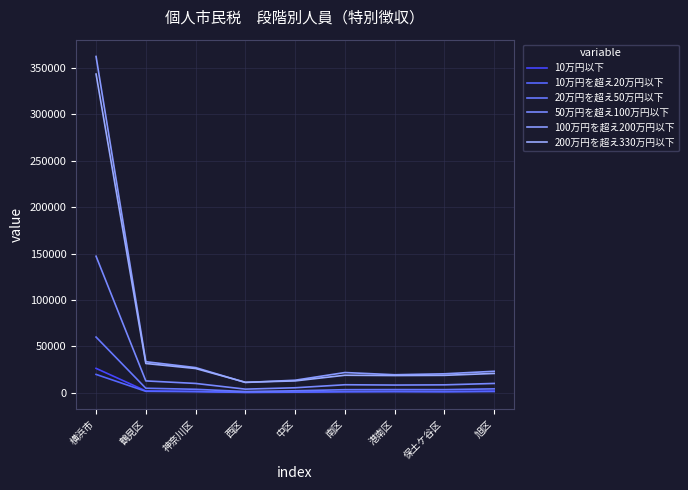

Which category has the highest value across all series?

横浜市